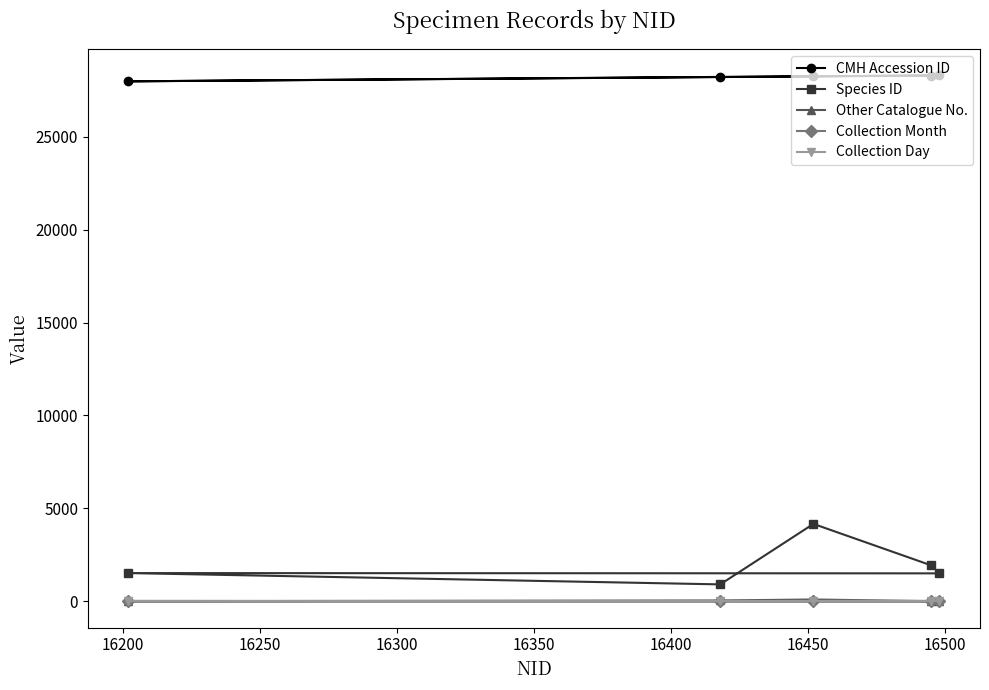

At how many categories does at least one series exceed 13729?

5